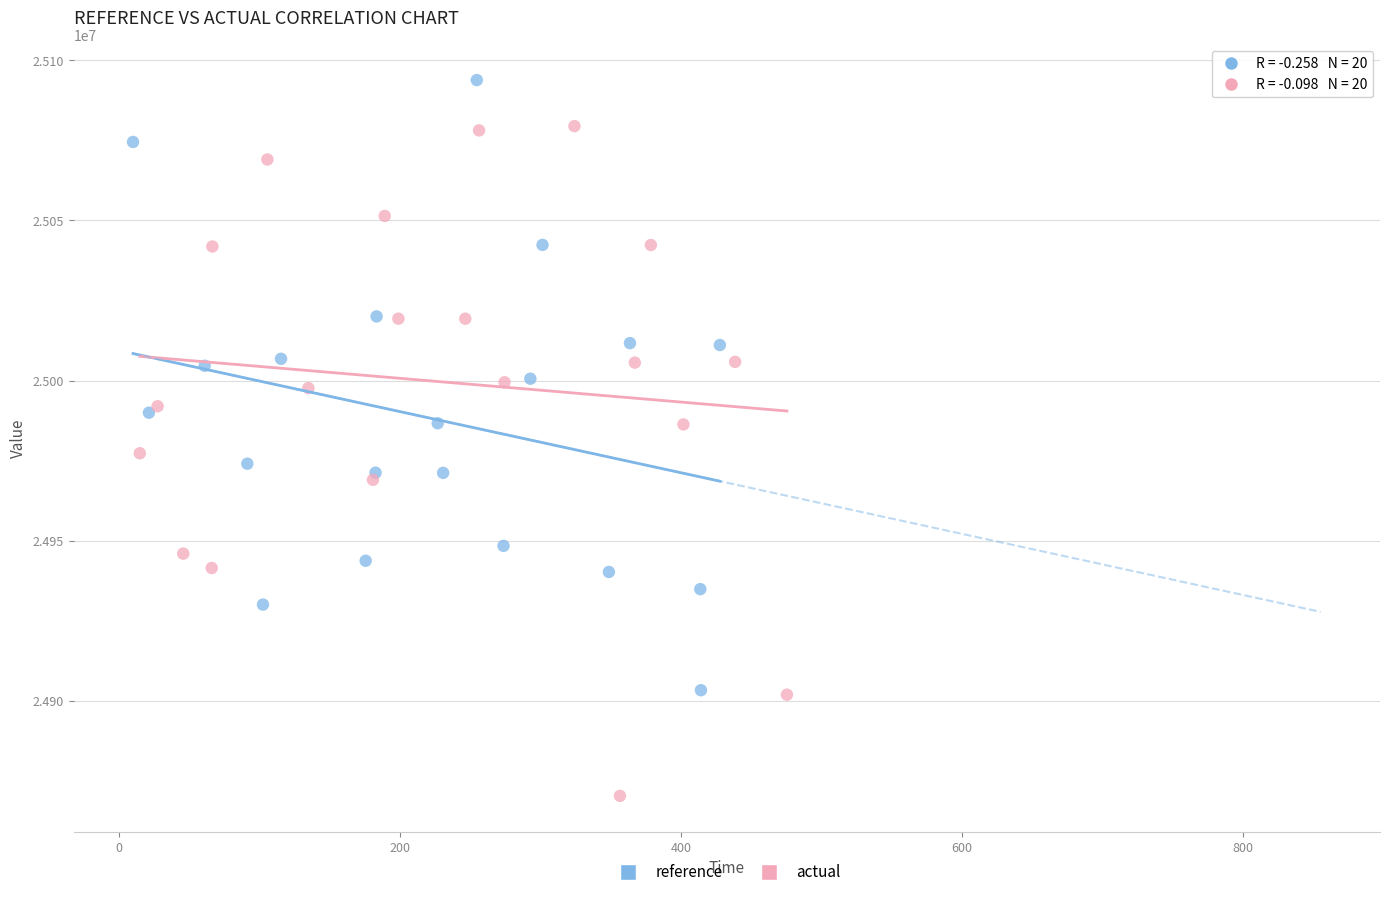

Which series contains the lowest Y value?

actual